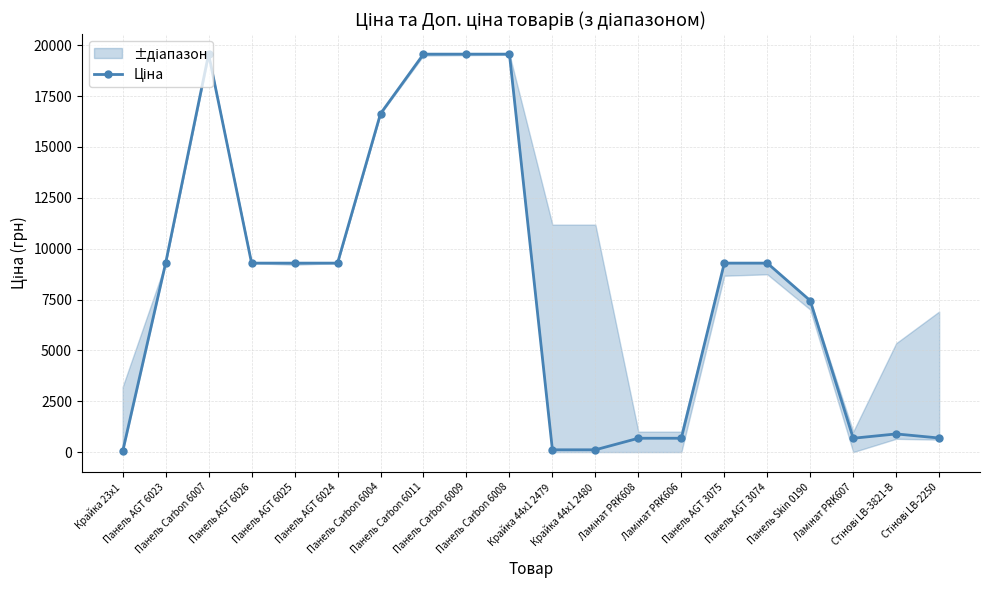

How many data points are less than 9290?

9